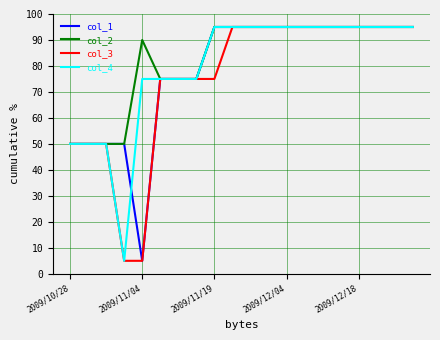

What is the maximum value shown in the chart?

95